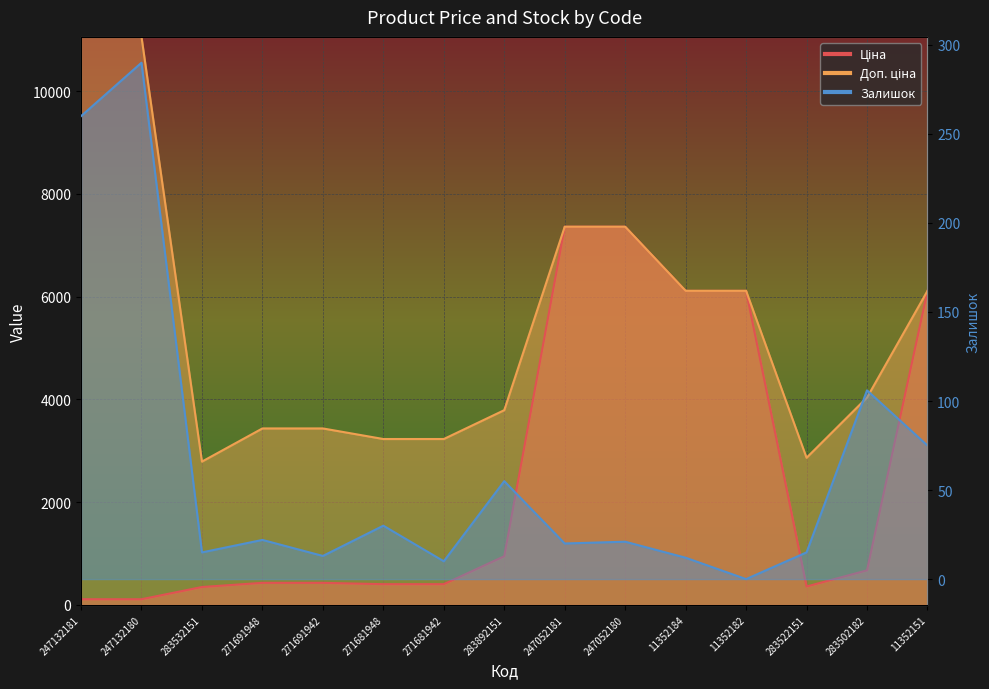

Which series changed the most between 247052180 and 283502182?

Ціна